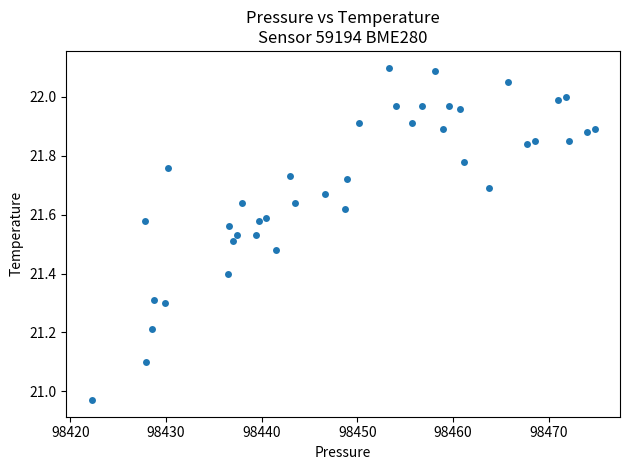

What is the range of X values (max minus min)?

52.6